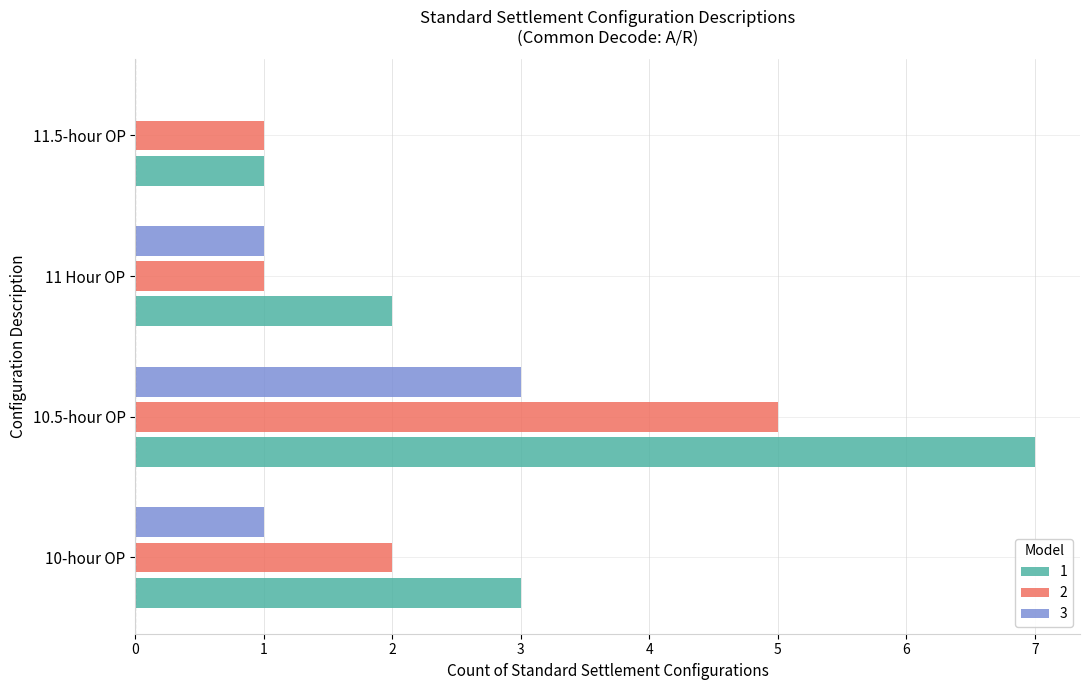

The value of 2 at 10.5-hour OP is 5. True or false?

True